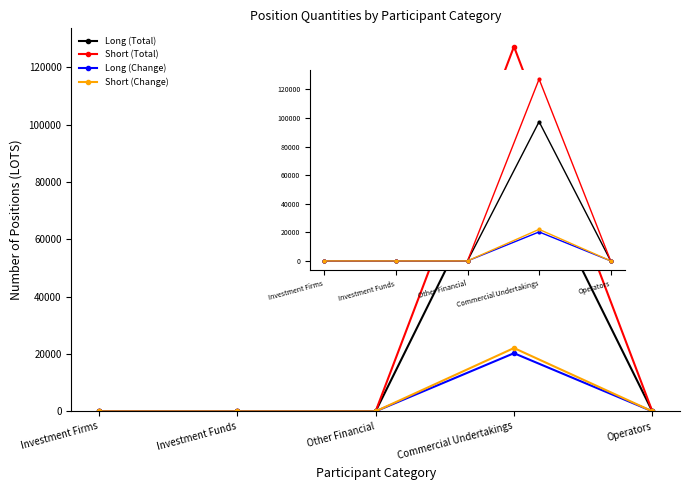

At which category does Short (Change) reach its first local peak?

Commercial Undertakings